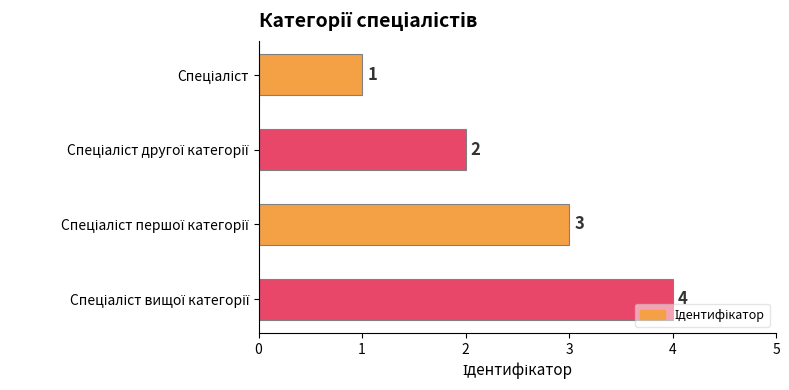

Count the values in the range 2 to 4.

3